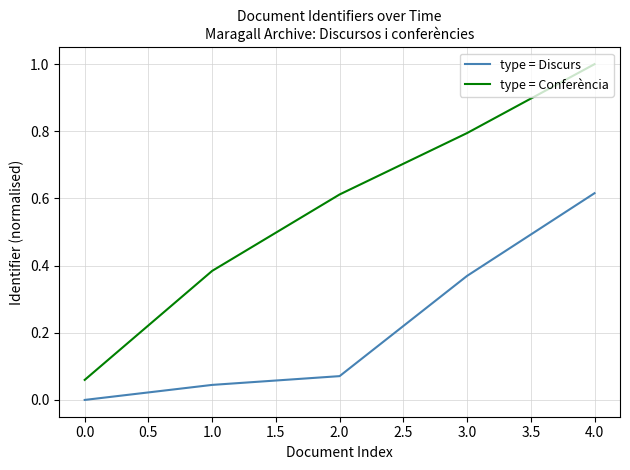

What is the sum of all type = Conferència values?

2.9